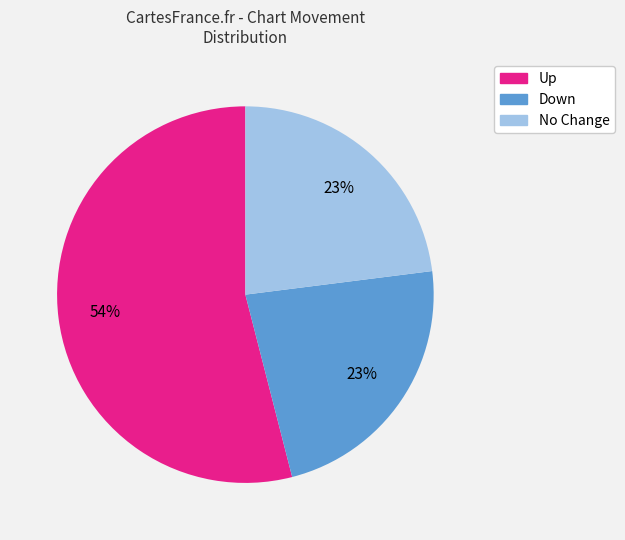

Is there a majority slice in this chart?

Yes